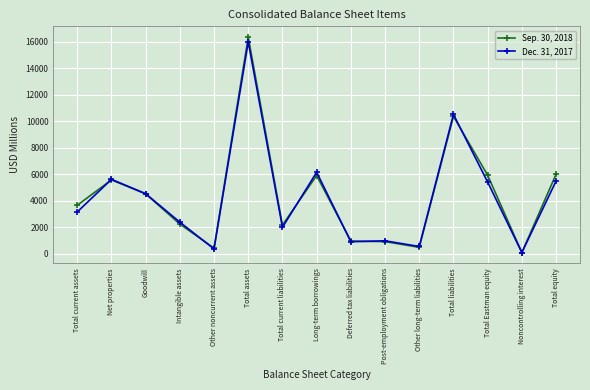

In Dec. 31, 2017, how many points are higher than both neighbors (excluding endpoints)?

5